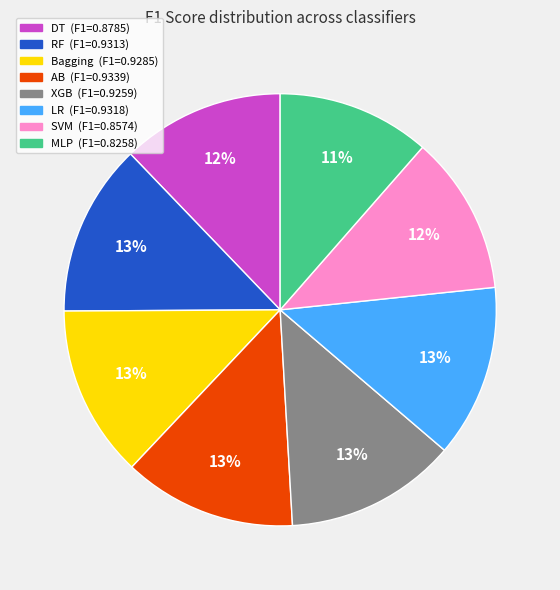

To the nearest percent, what is the difference between the SVM and RF slice percentages?

1%